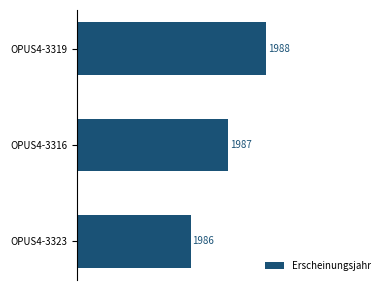

Which label corresponds to the smallest value in the chart?

OPUS4-3323